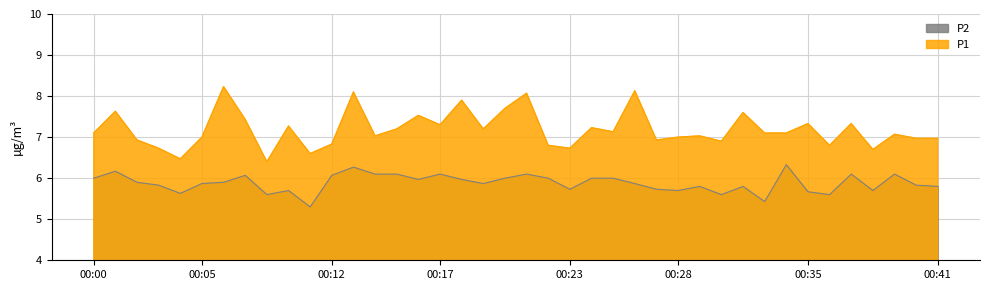

True or false: P2 and P1 cross at least once.

False